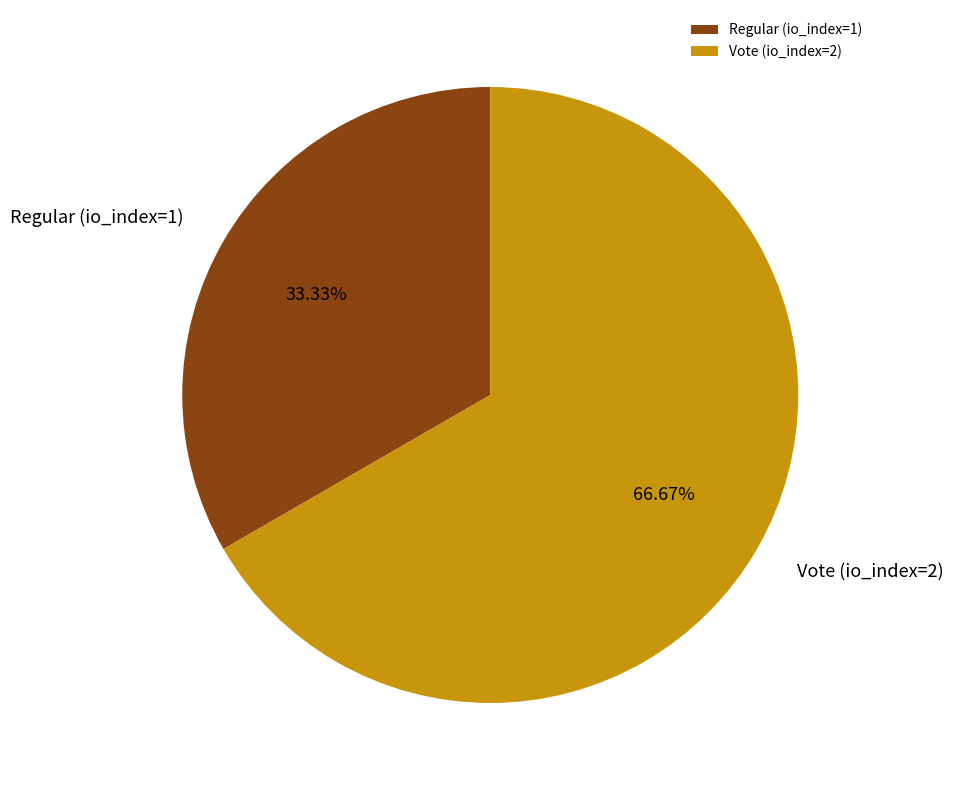

To the nearest percent, what is the combined percentage of Vote (io_index=2) and Regular (io_index=1)?

100%